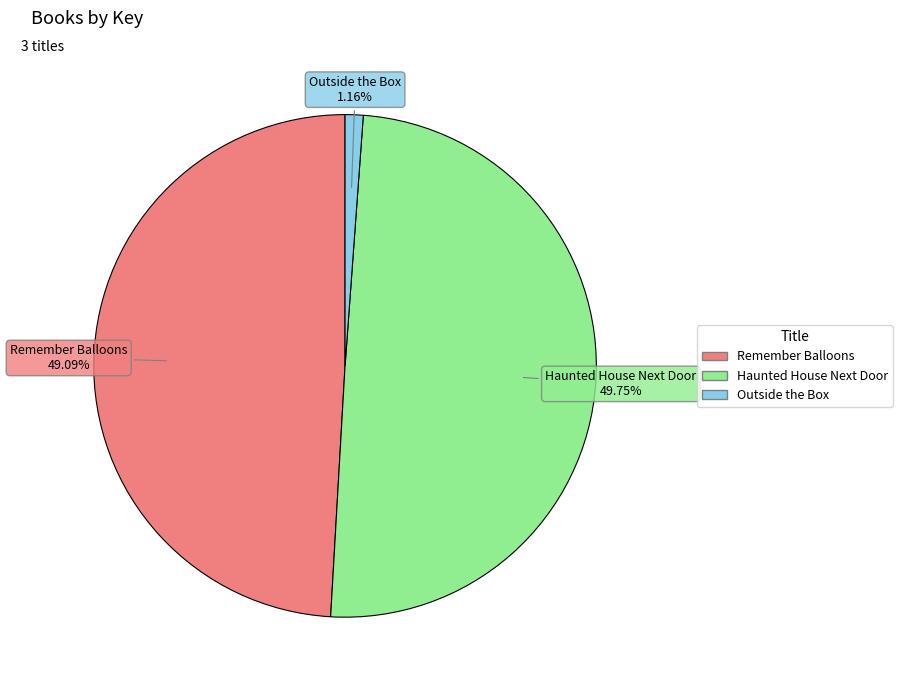

Which slice is the smallest?

Outside the Box